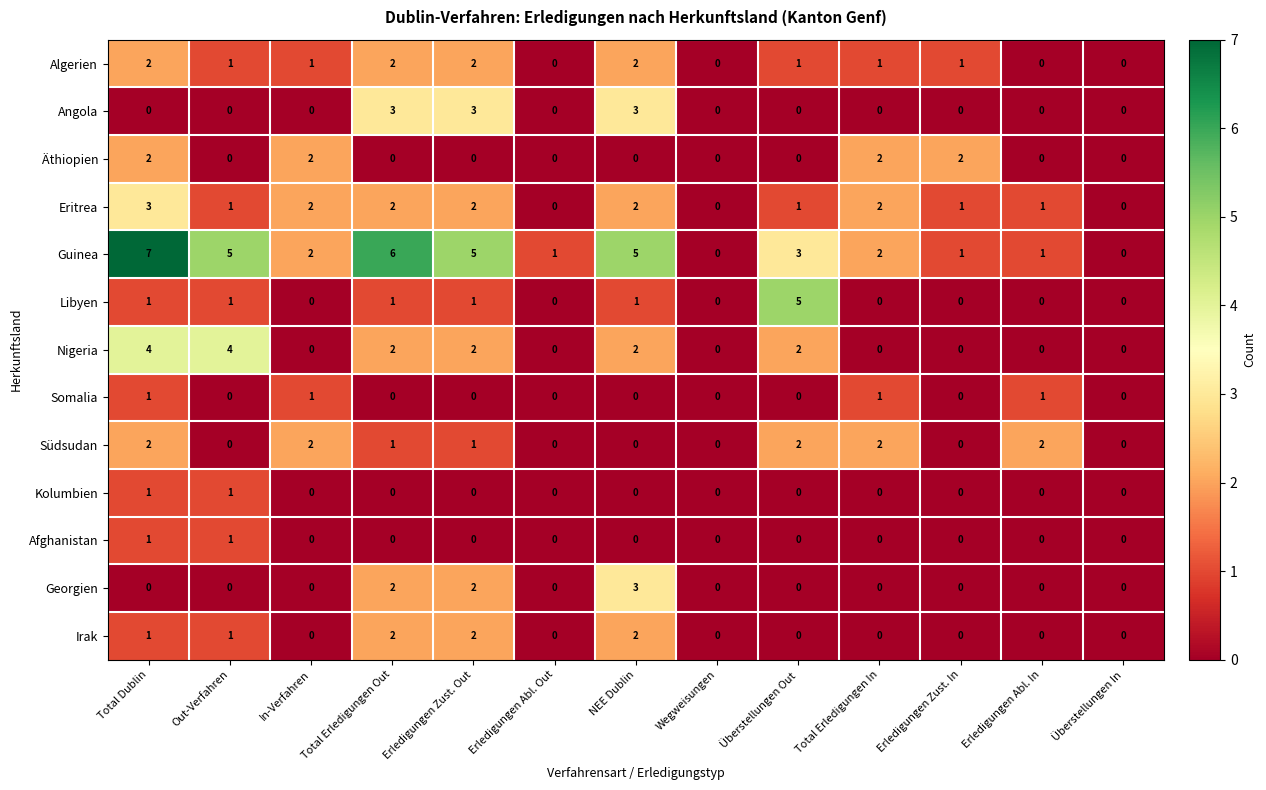

What is the total value across all series at Out-Verfahren?

15